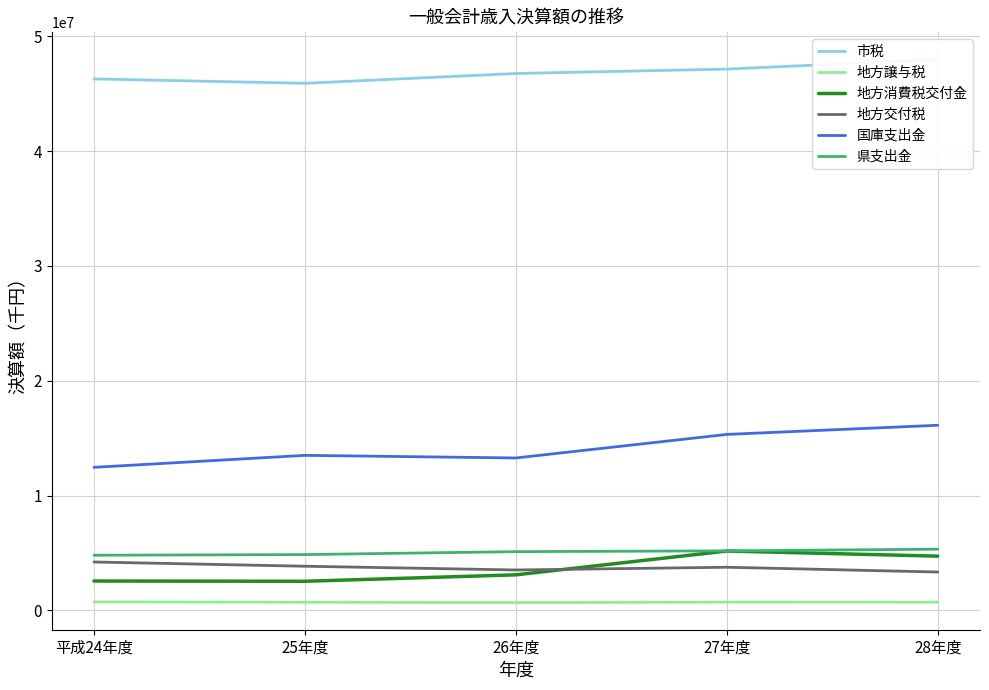

At which category is the sum across all series the highest?

28年度